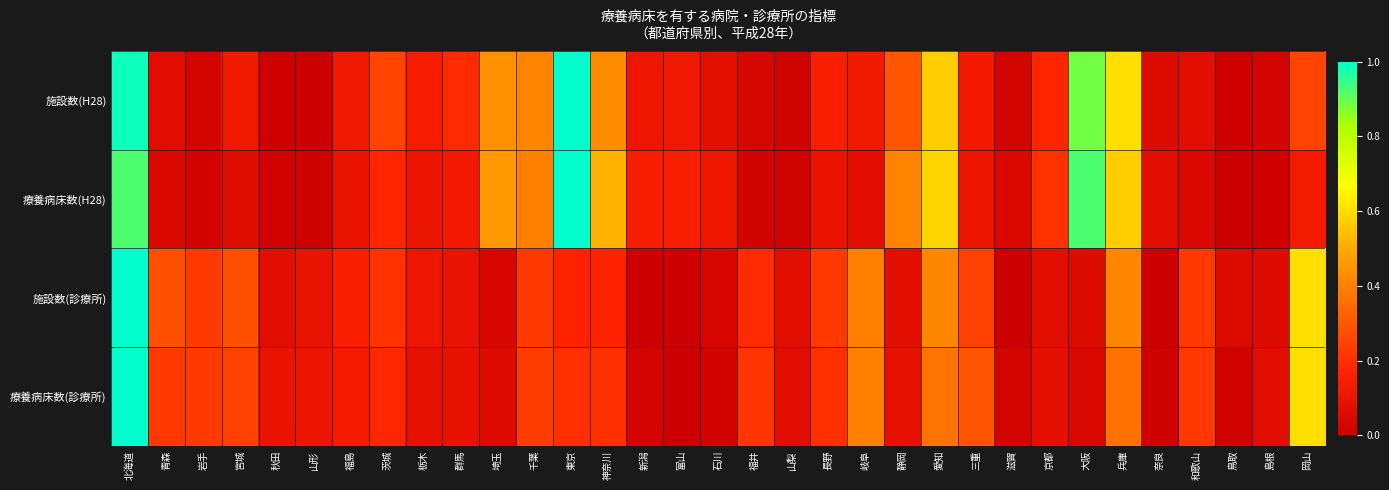

Which series changed the most between 神奈川 and 山梨?

療養病床数(H28)